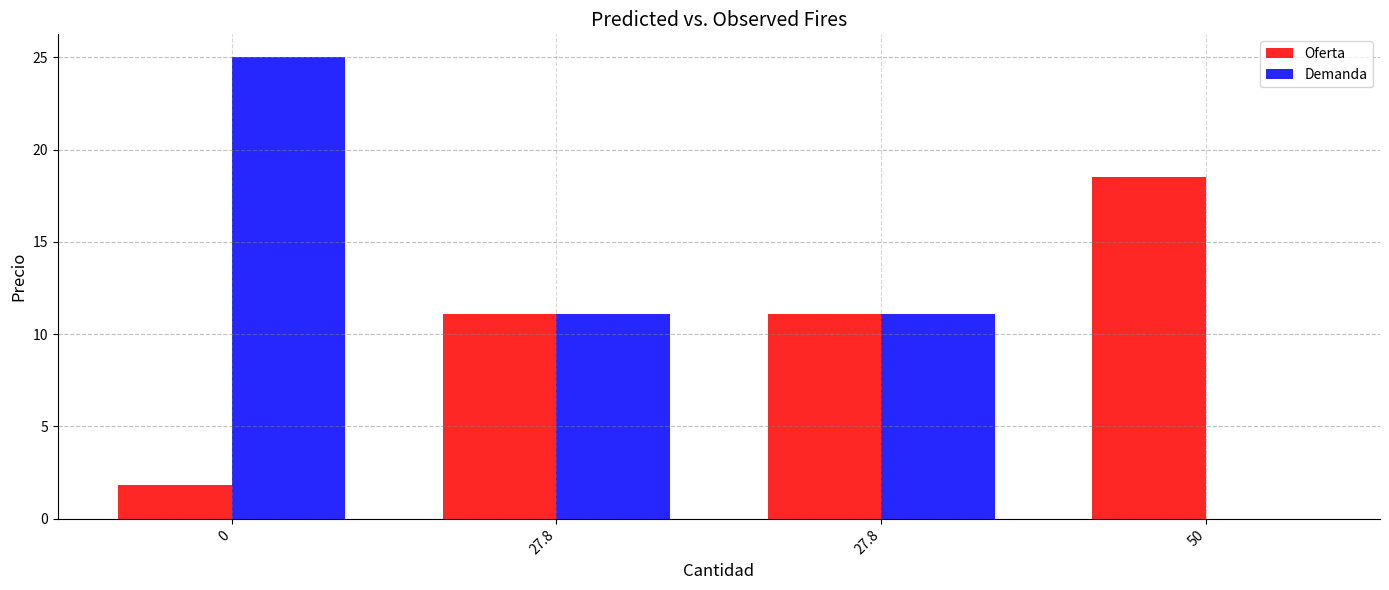

What is the value of the Oferta bar at the 3rd from the left?

11.1